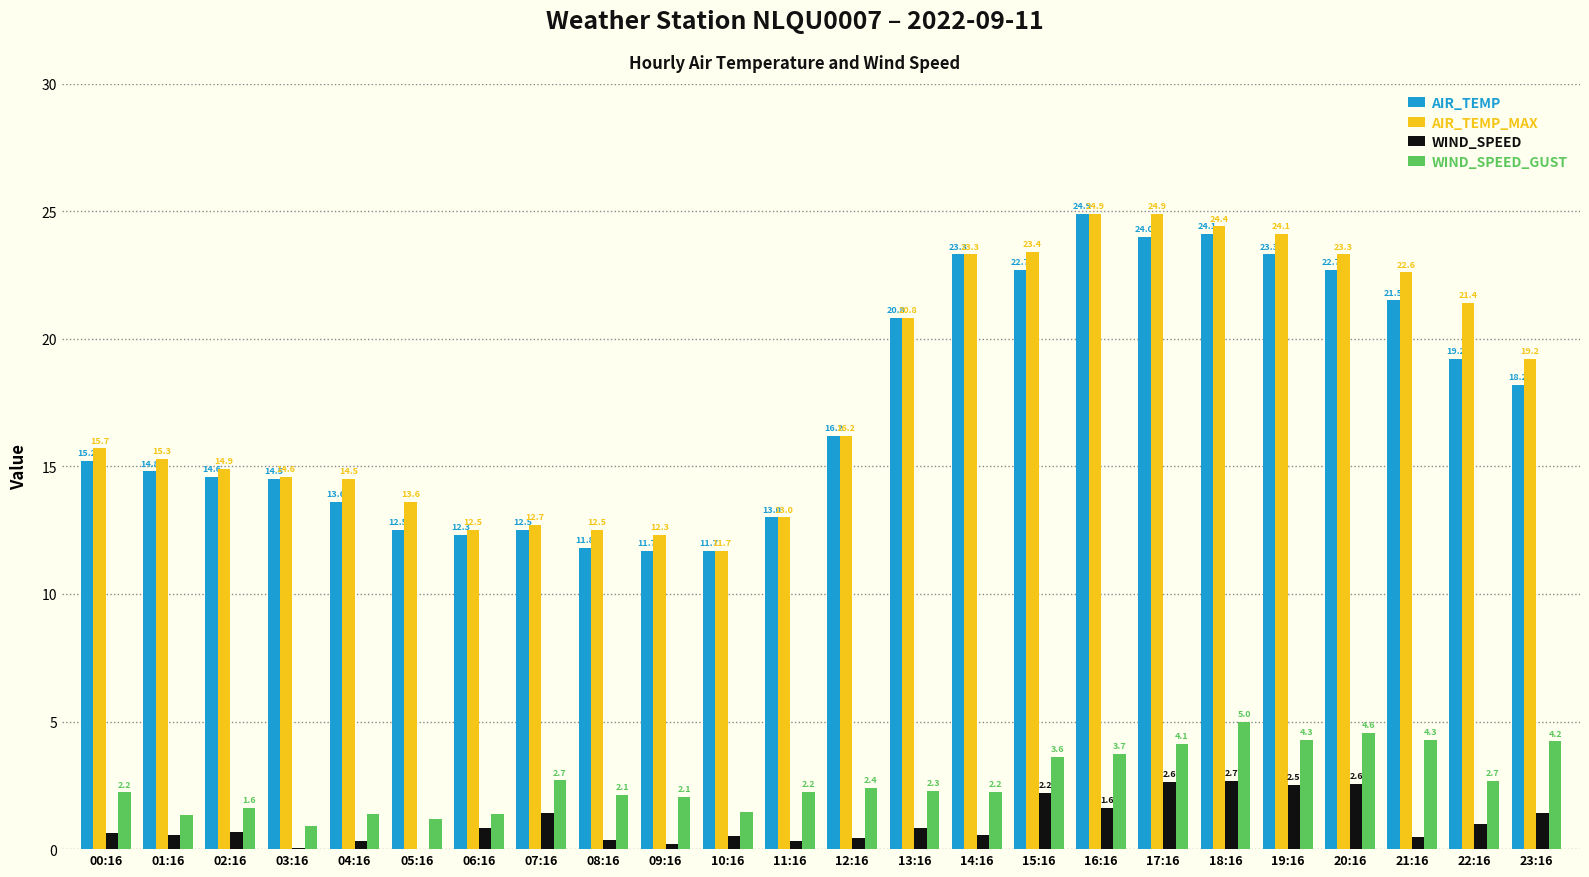

How many series are shown in this chart?

4